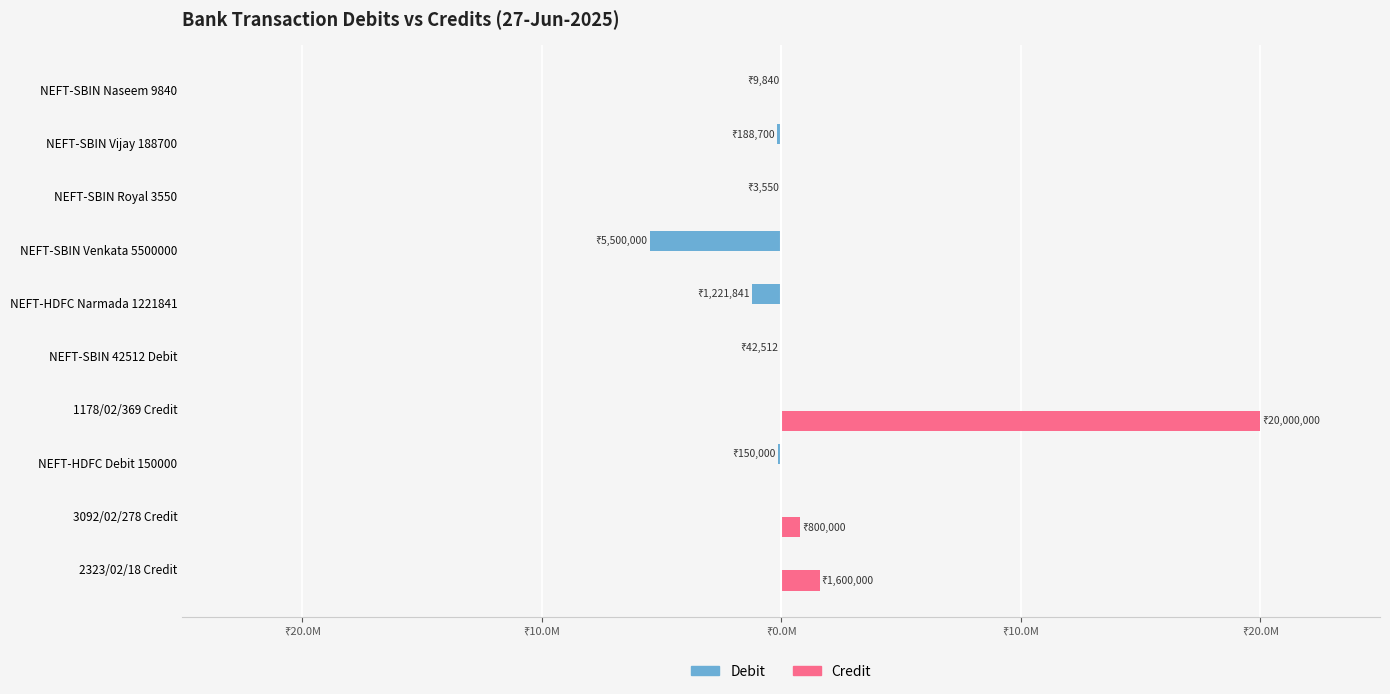

What is the maximum value shown in the chart?

20000000